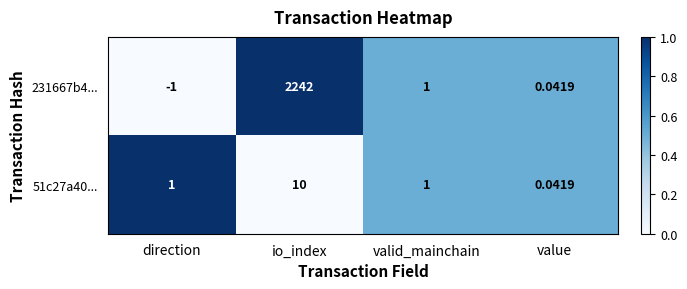

Which label corresponds to the smallest value in the chart?

direction